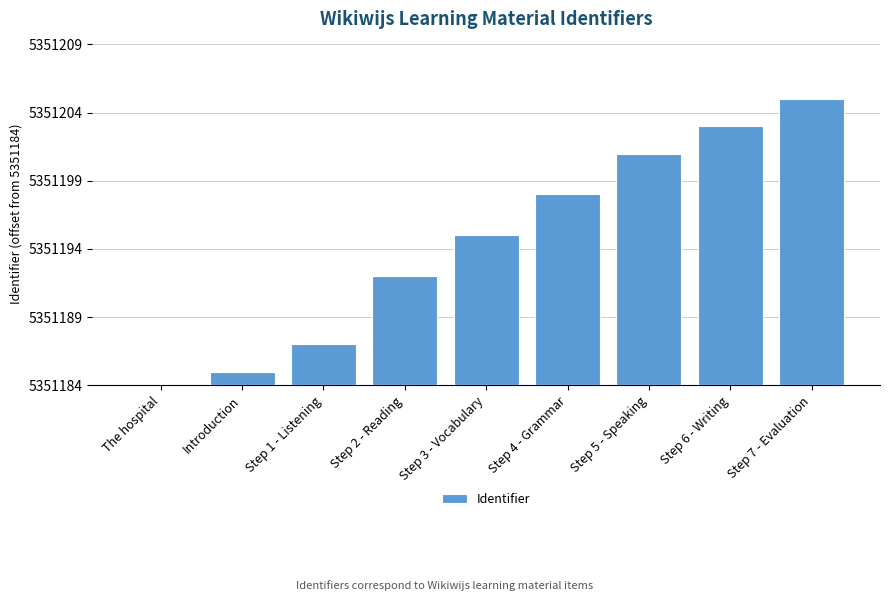

What is the value of the 5th bar from the left?

11